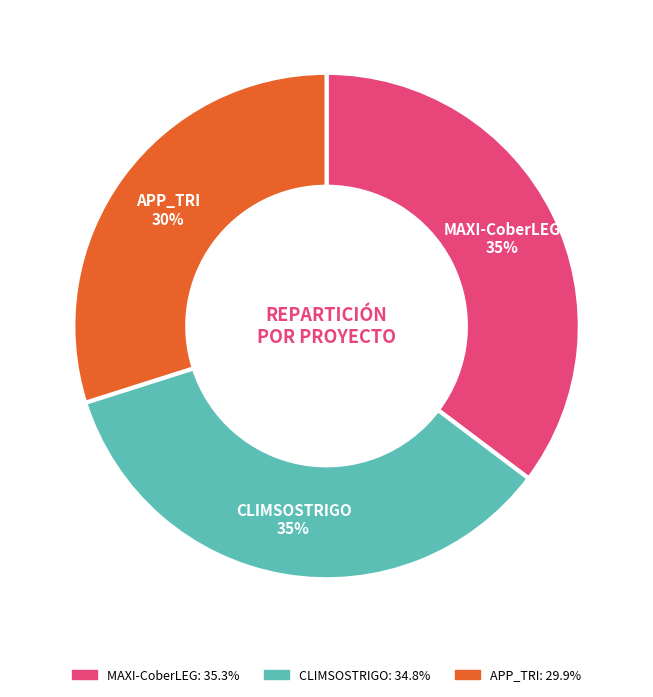

What is the smallest slice in the pie chart?

APP_TRI